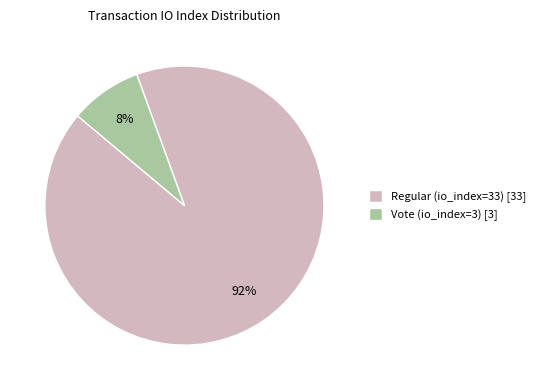

To the nearest percent, what is the combined percentage of Regular (io_index=33) and Vote (io_index=3)?

100%